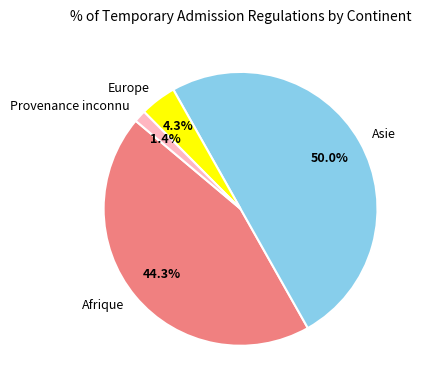

How much of the chart is everything except Afrique?

55.7%